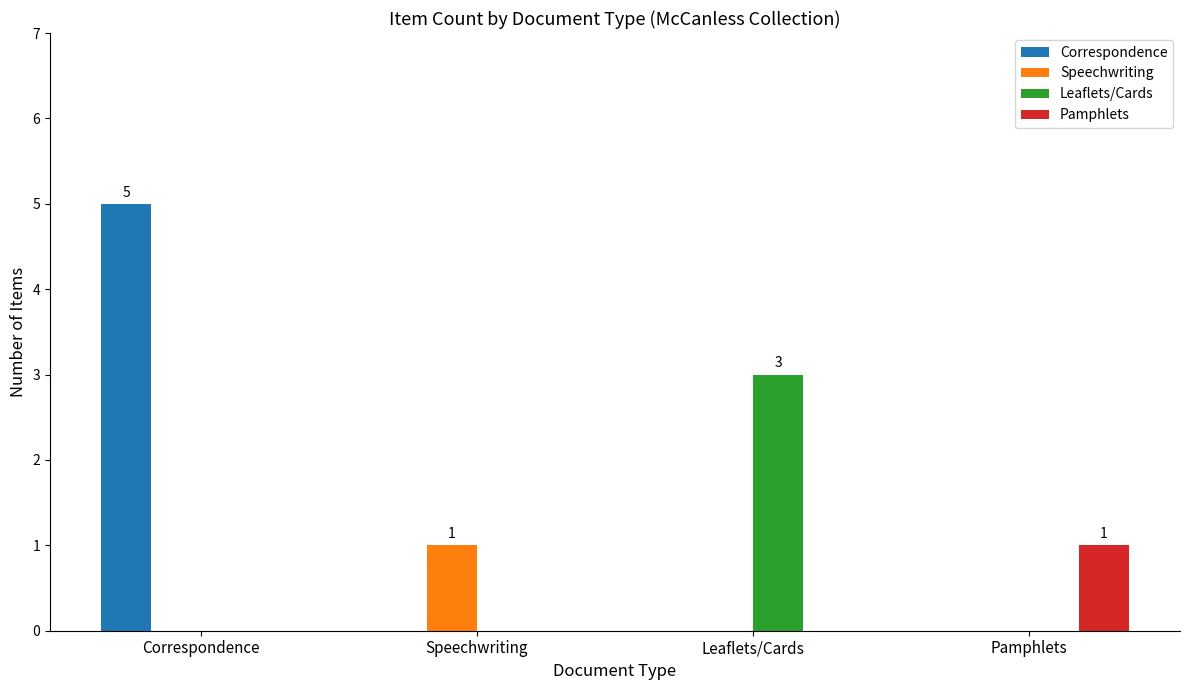

Which series has the largest total across all categories?

Correspondence